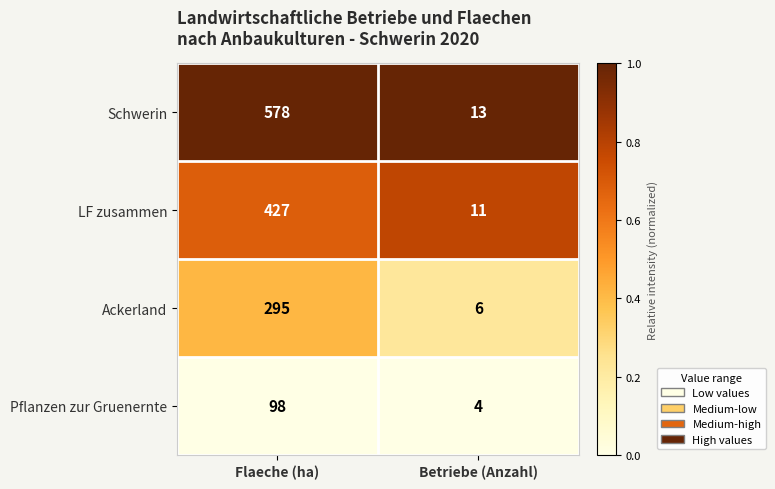

List the series in order of their peak value, lowest first.

Pflanzen zur Gruenernte, Ackerland, LF zusammen, Schwerin